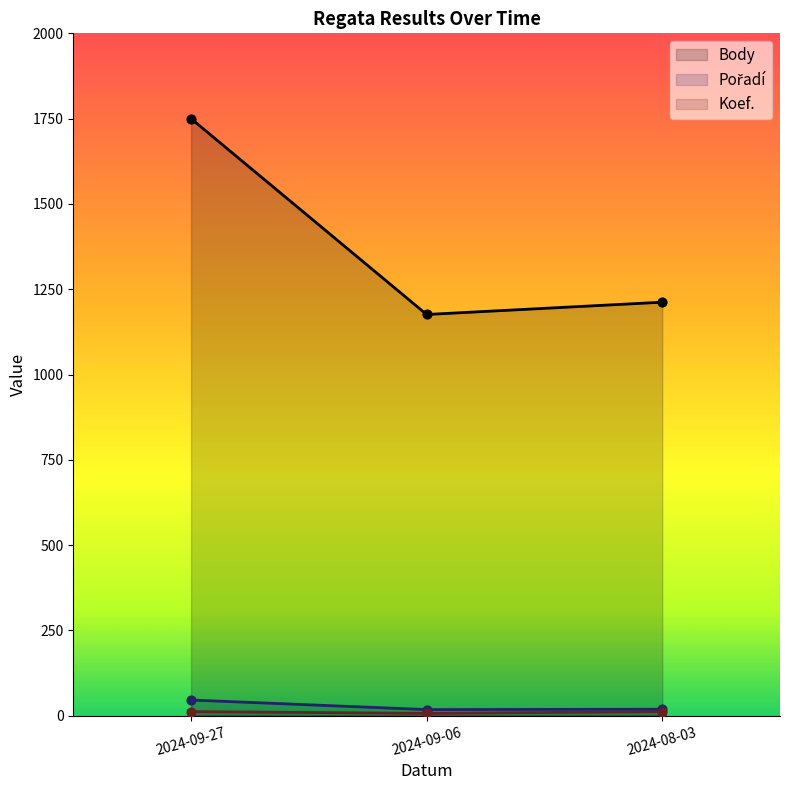

Which series reaches the minimum Y coordinate?

Koef.